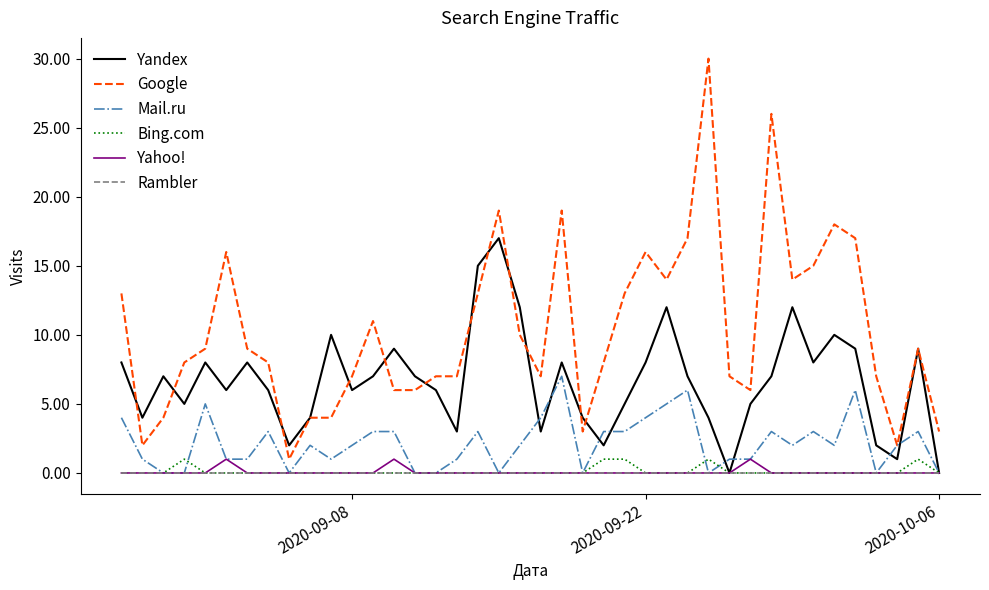

True or false: Yandex has more than 0 interior local peaks.

True